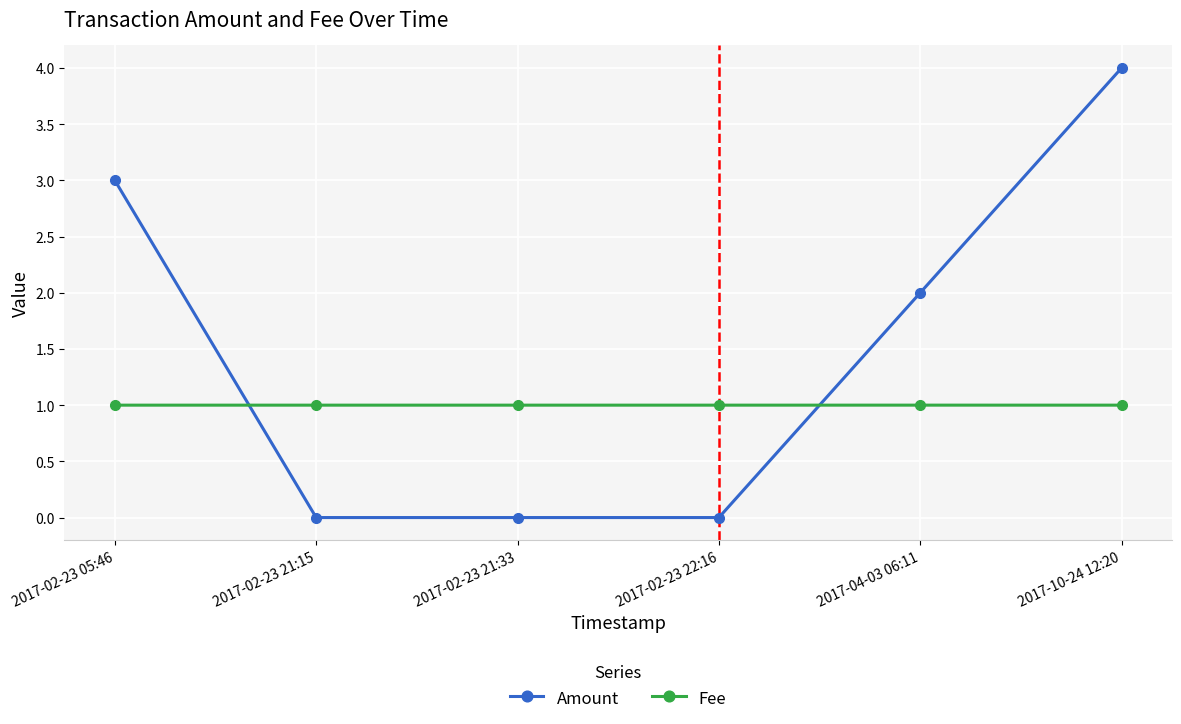

Between which two adjacent categories do Amount and Fee first intersect?

2017-02-23 05:46 and 2017-02-23 21:15